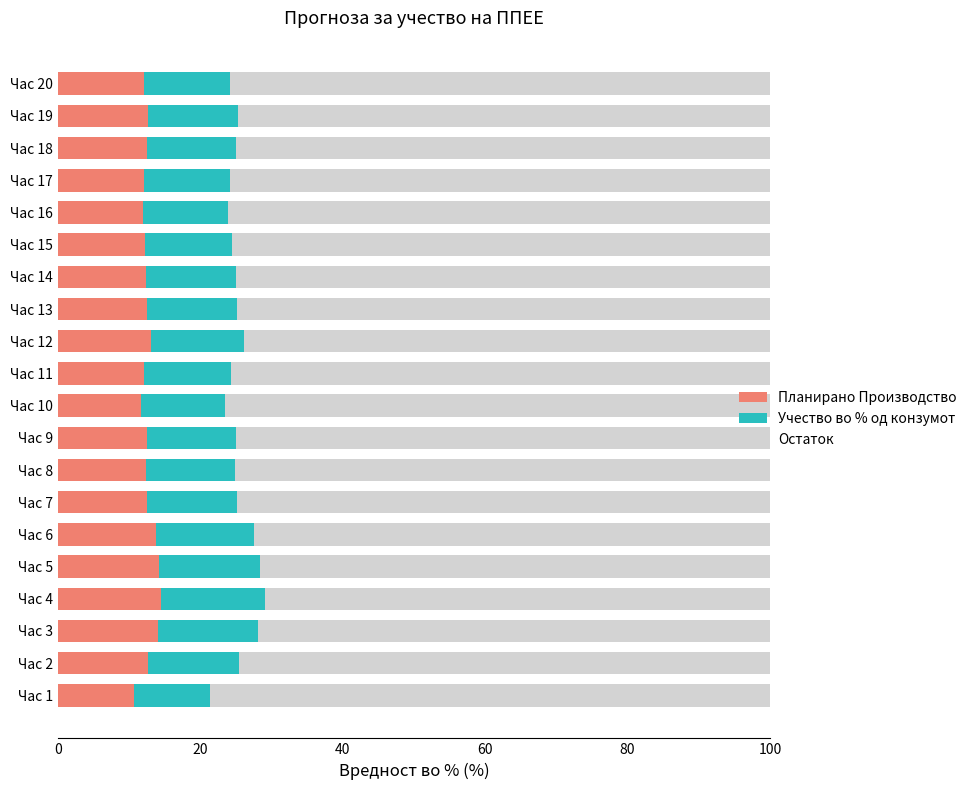

What is the sum of the Планирано Производство values at Час 4 and Час 5?

28.7